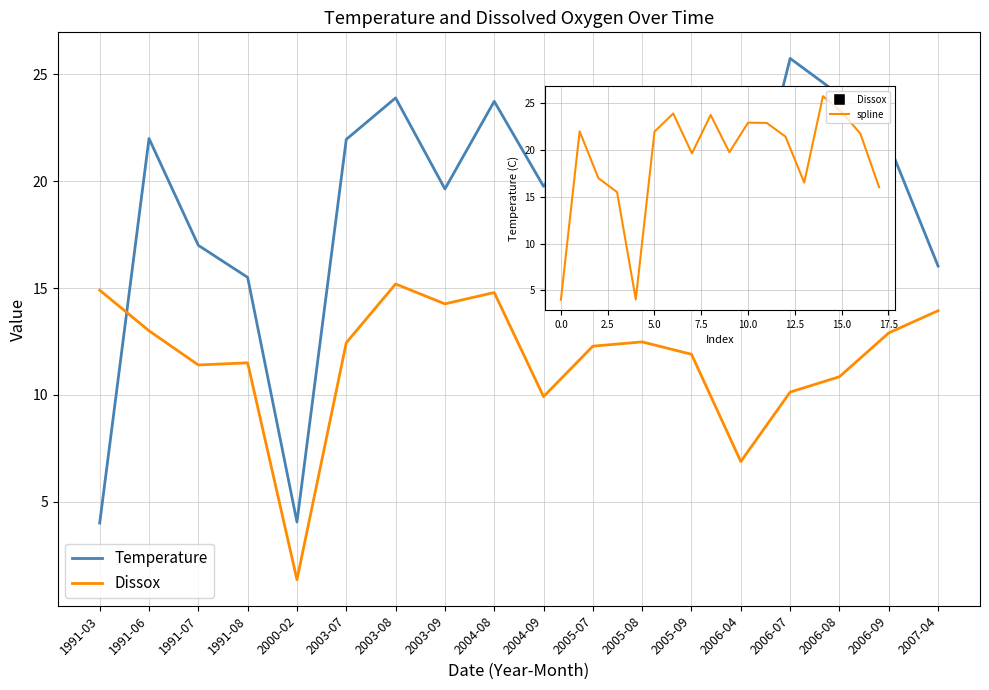

The value of Temperature spline at 1991-08 is 15.5. True or false?

True